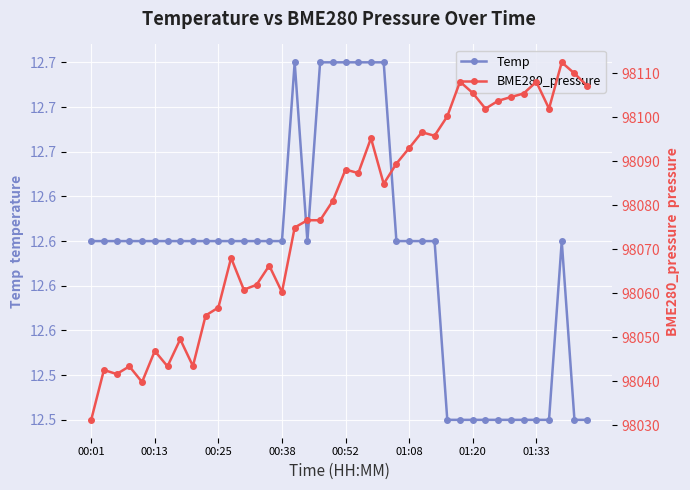

True or false: Temp has a value of 22.3 at 01:08.

False